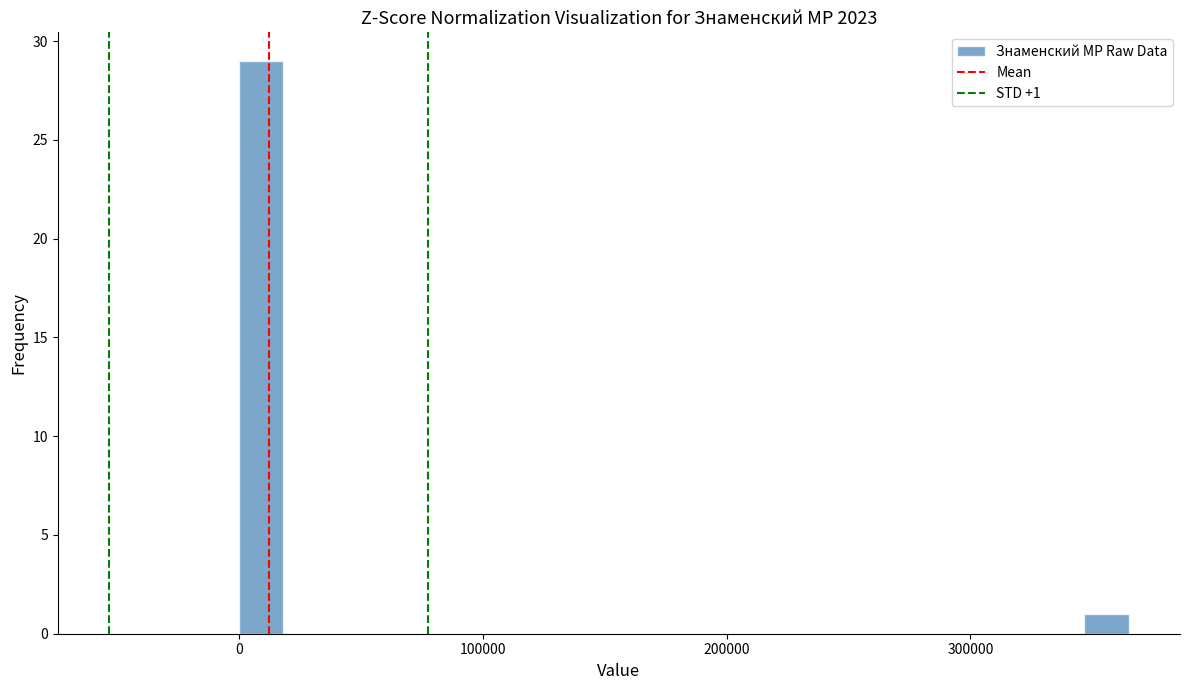

Read against the x-axis, roughly where is the centre of the tallest bar?

10000